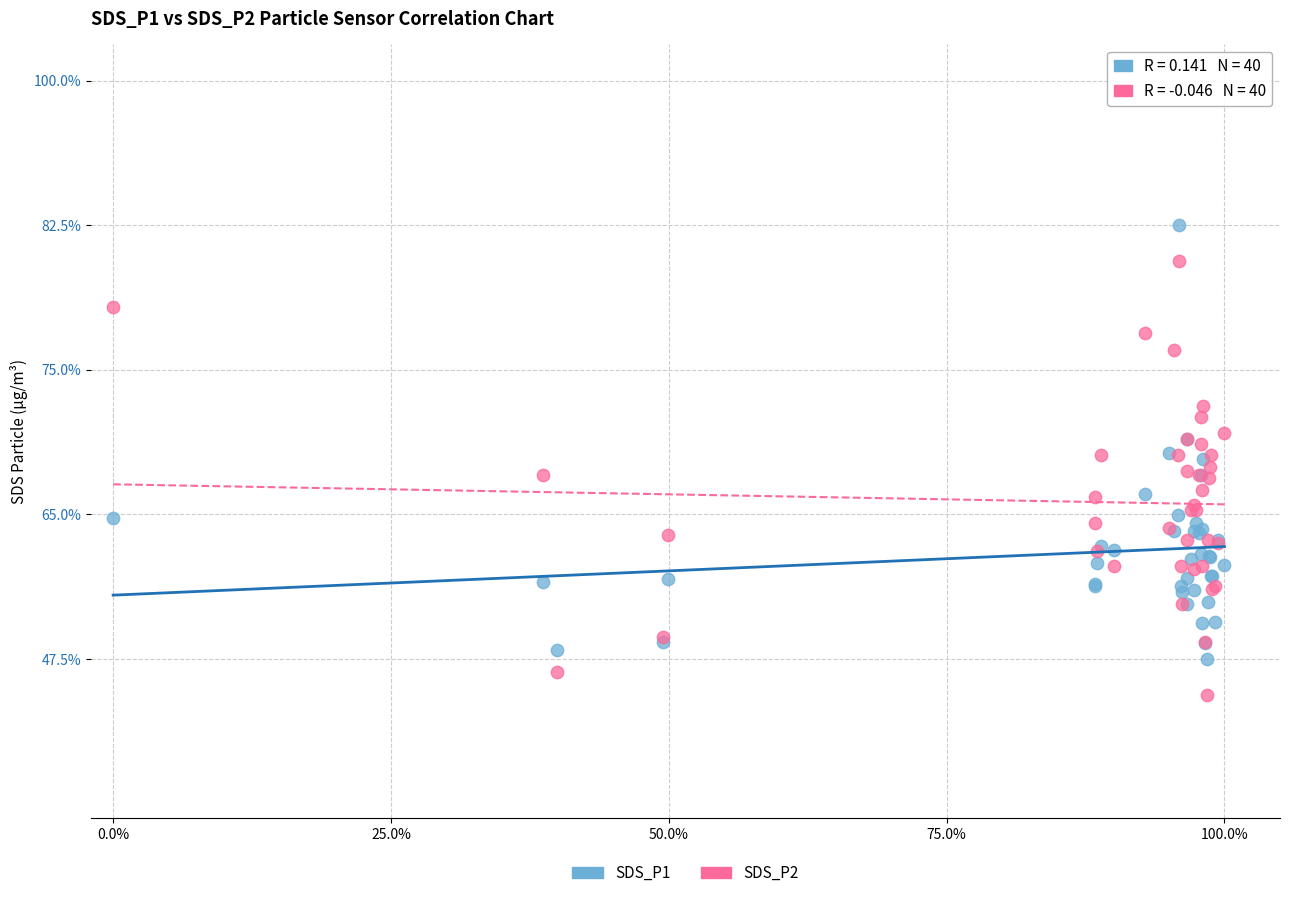

Which series reaches the minimum Y coordinate?

SDS_P2